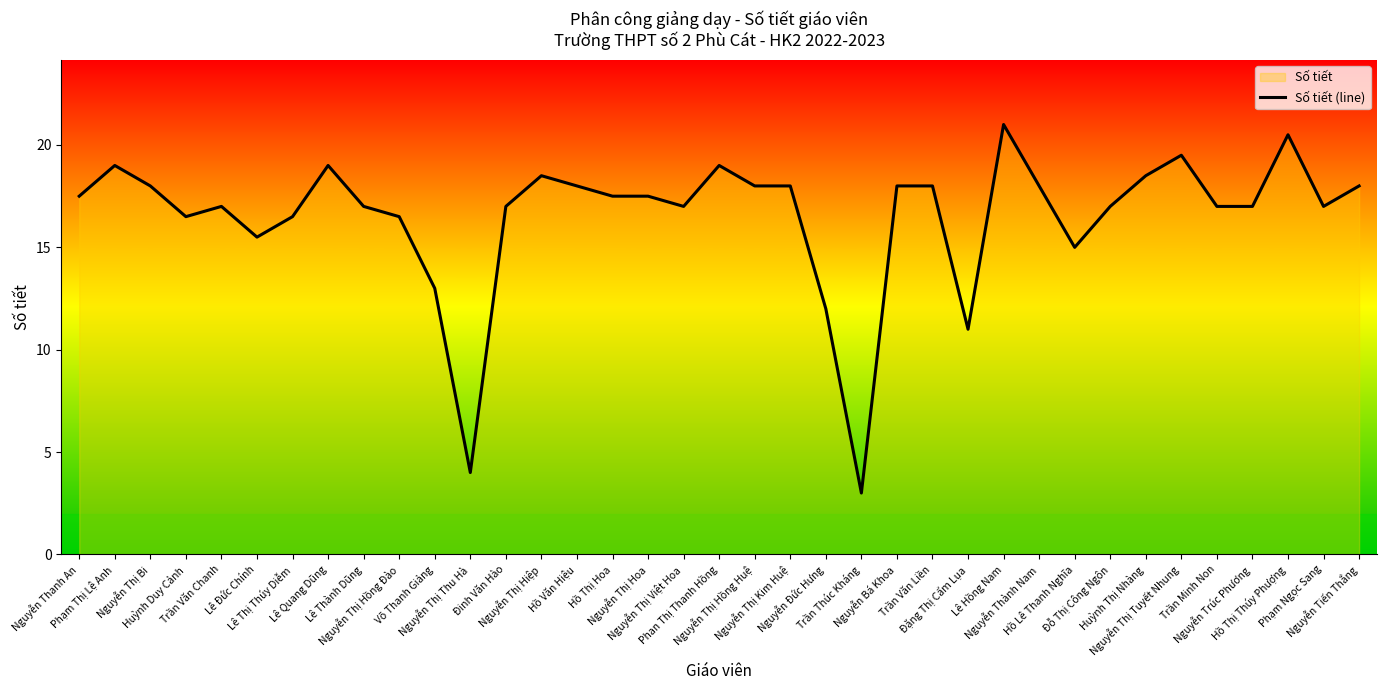

How many interior local valleys (lower than both neighbors) does the data have?

8